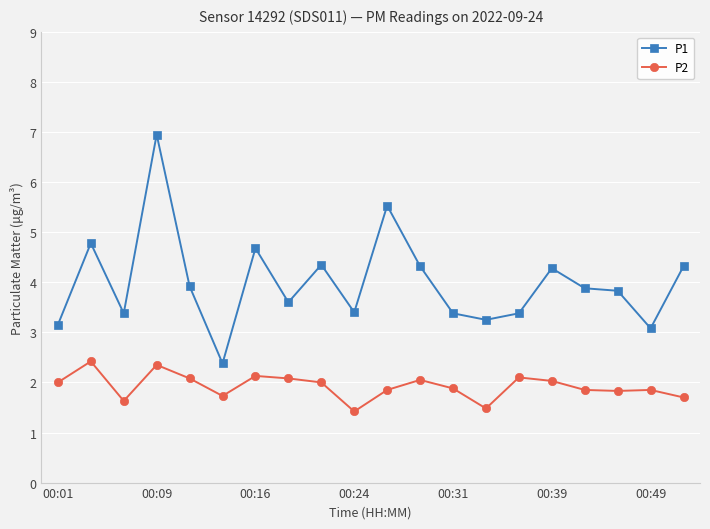

What is the average value of the P1 series?

4.0